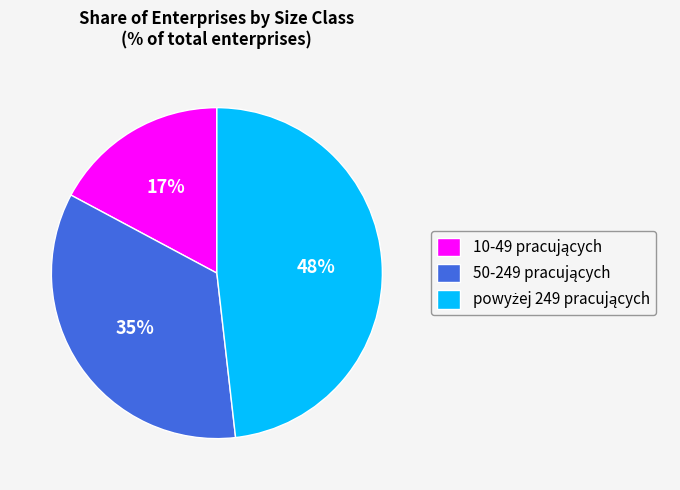

To the nearest percent, what is the average slice percentage?

33%